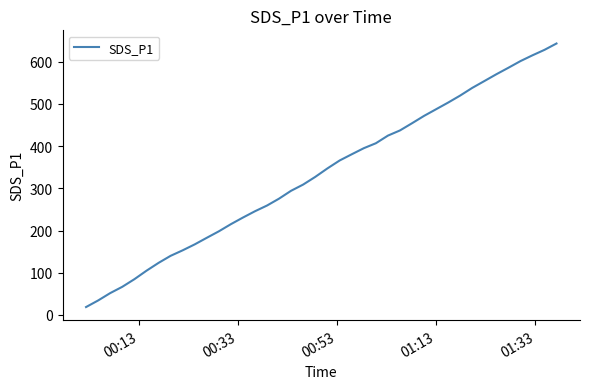

What is the smallest value displayed?

18.8